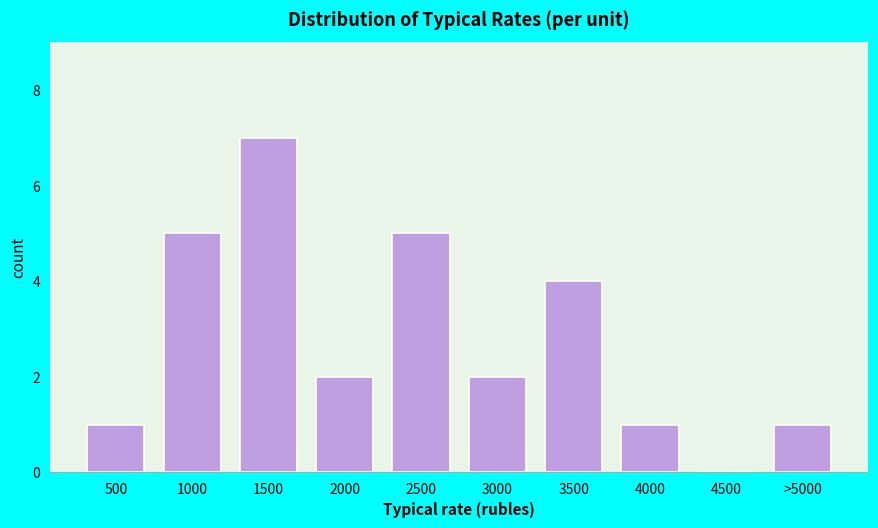

Reading left to right, extract all data points from this chart.

500=1	1000=5	1500=7	2000=2	2500=5	3000=2	3500=4	4000=1	4500=0	>5000=1